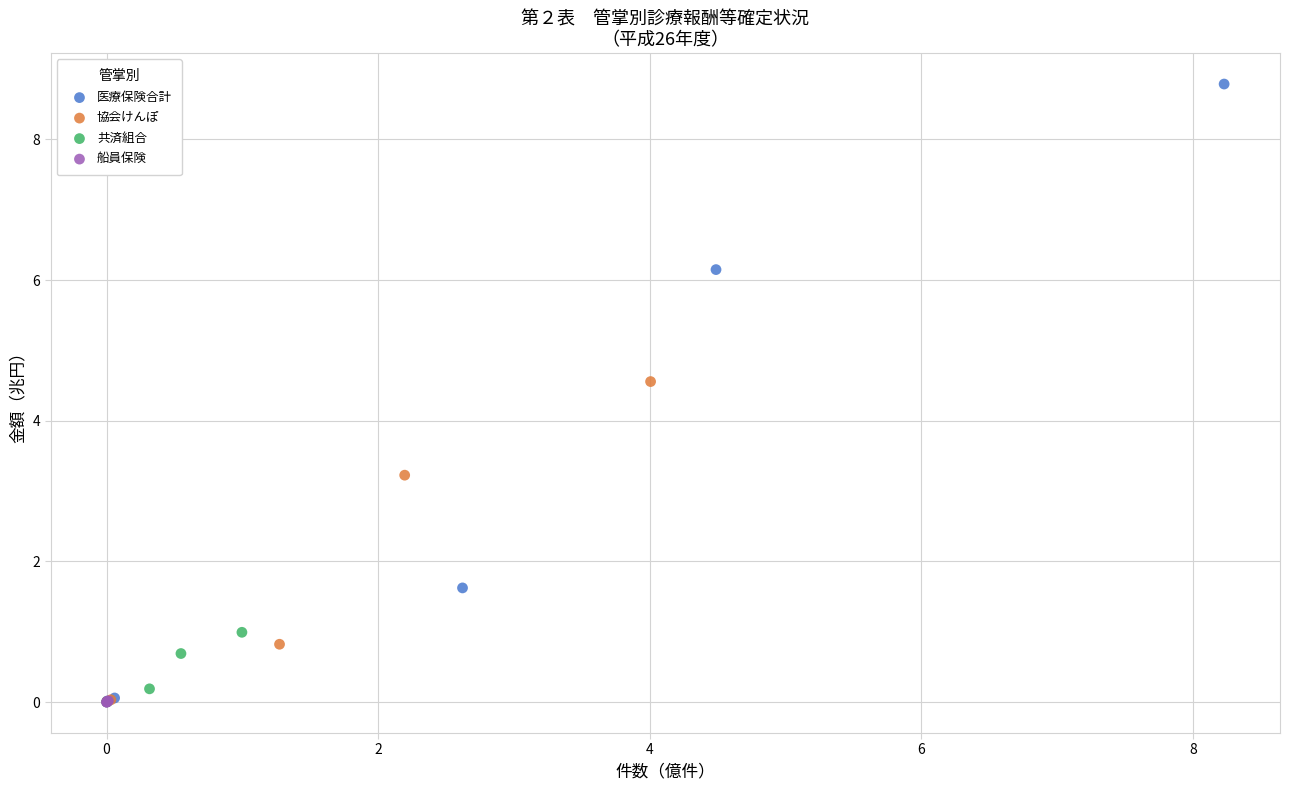

What are all the series names shown in the legend?

医療保険合計, 協会けんぽ, 共済組合, 船員保険